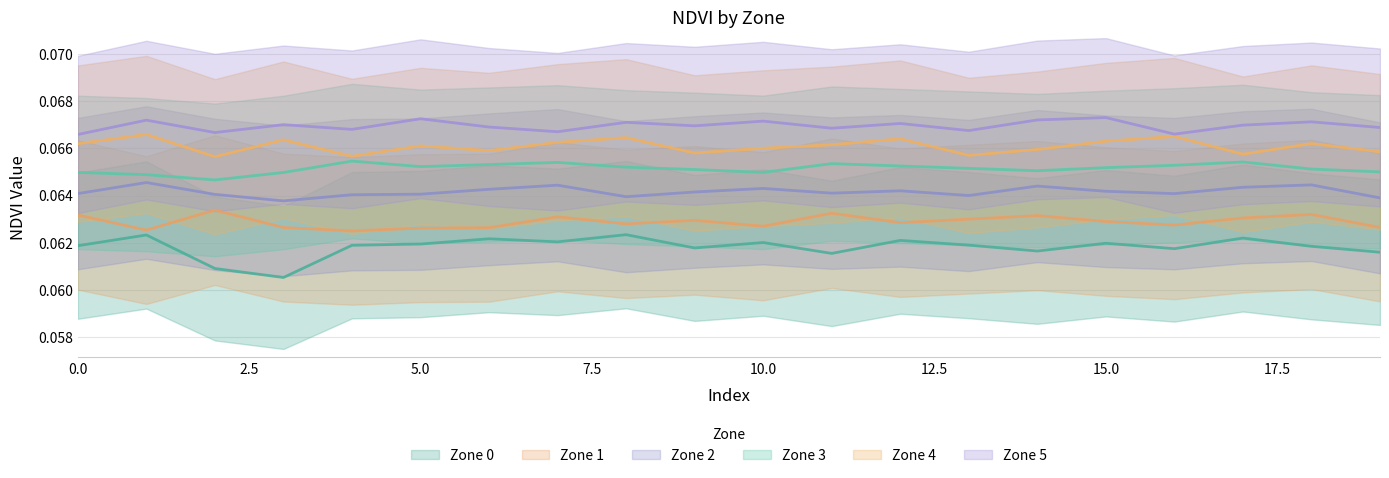

Rank the series by their maximum value, from highest to lowest.

Zone 5, Zone 4, Zone 3, Zone 2, Zone 1, Zone 0